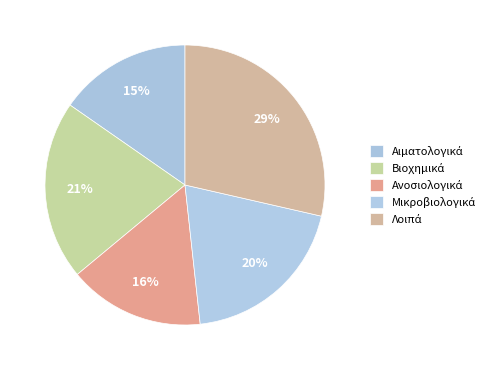

Between Αιματολογικά and Λοιπά, which is larger?

Λοιπά